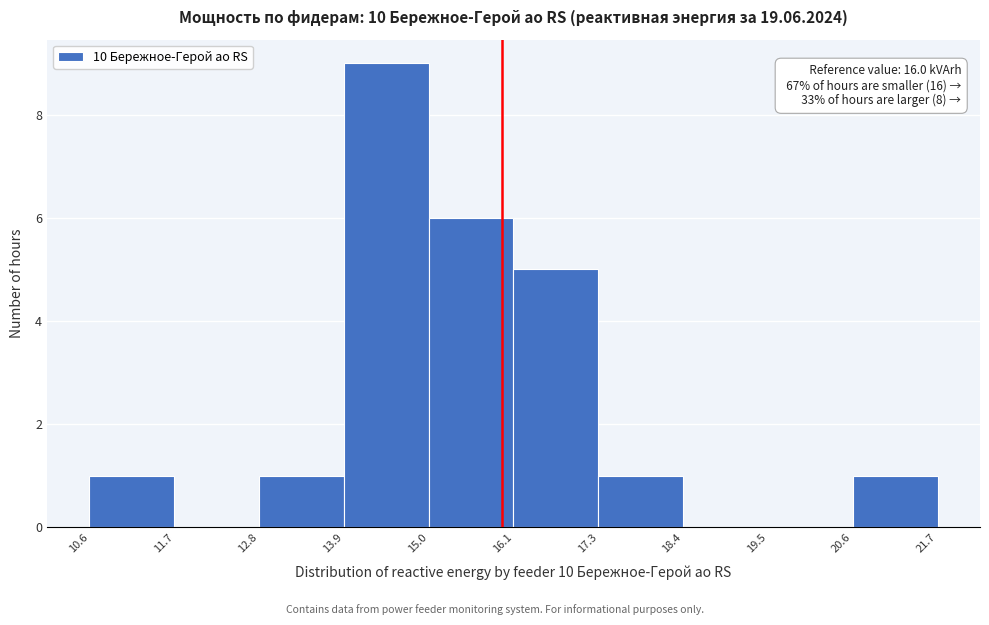

Which range on the x-axis has the tallest bar?

13.9 to 15.0